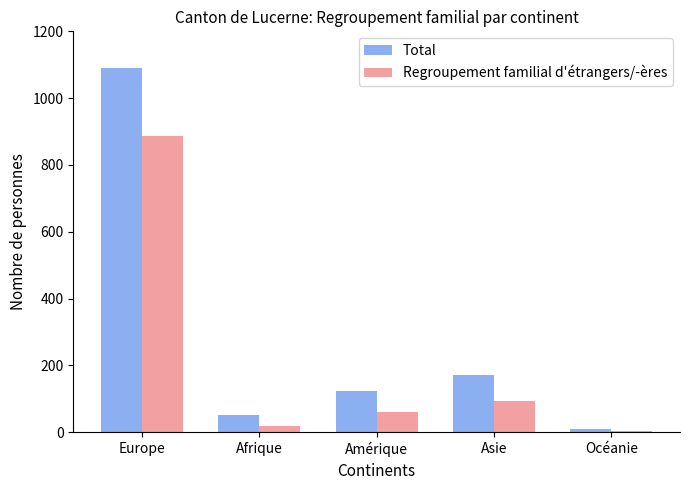

What are all the series names shown in the legend?

Total, Regroupement familial d'étrangers/-ères